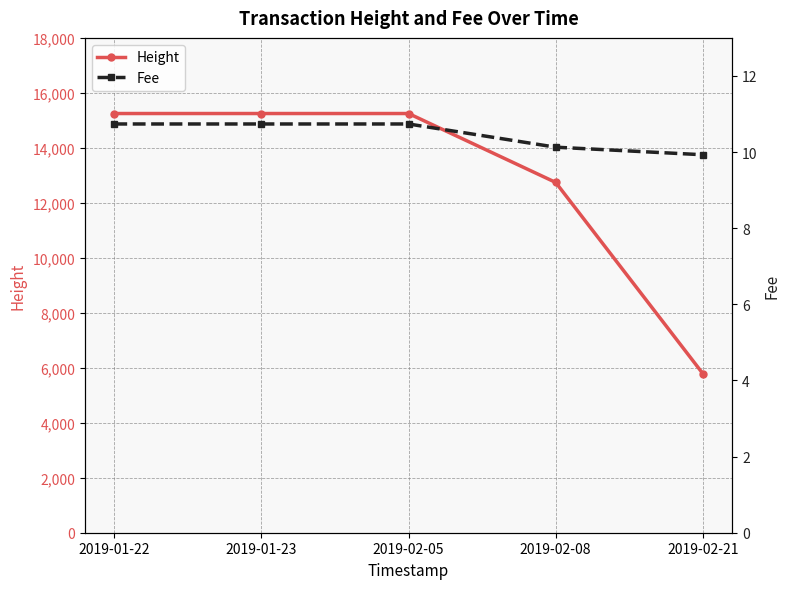

True or false: Height has a value of 15249.0 at 2019-01-23.

True